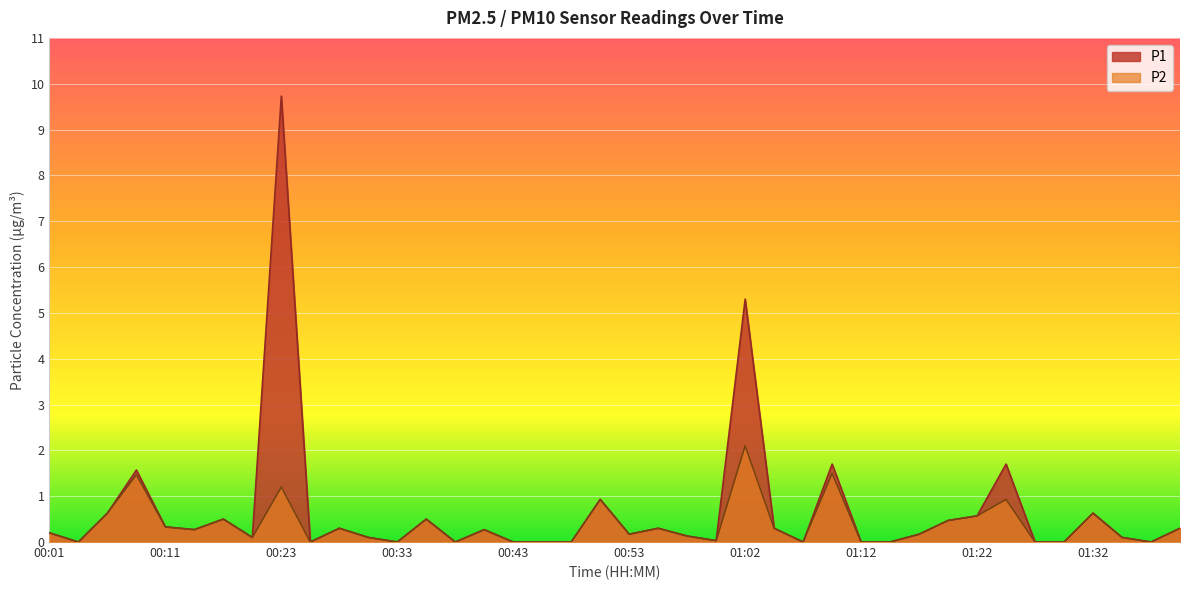

At which category does P1 reach its first local valley?

00:03